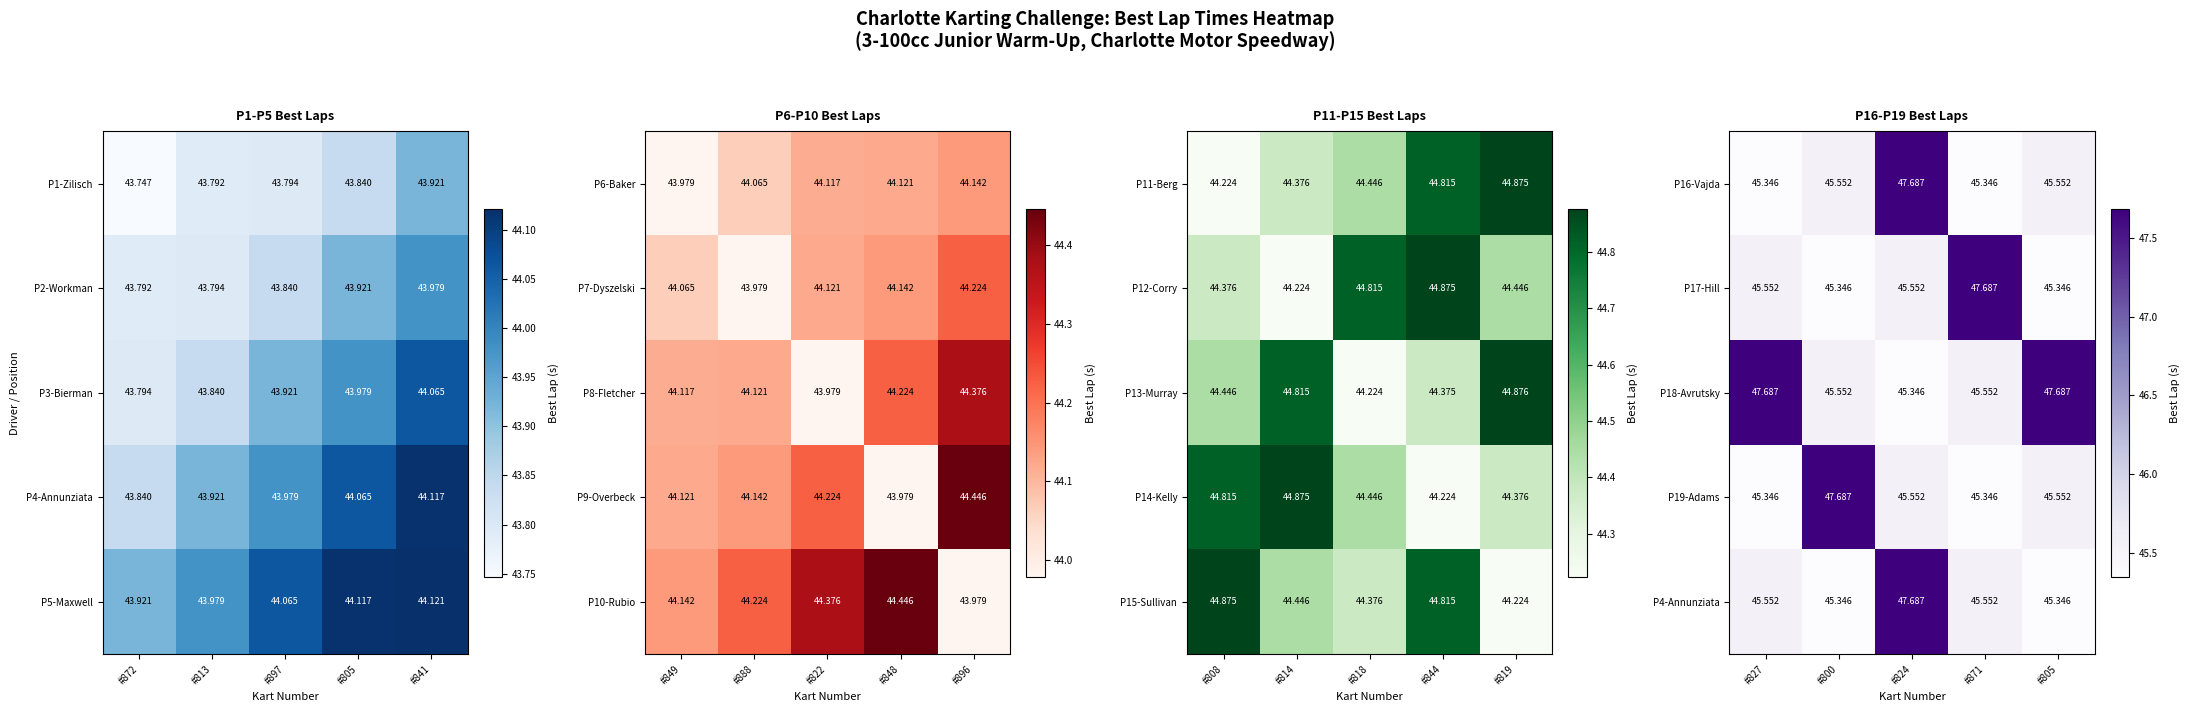

What is the lowest value of the P18-Avrutsky series?

45.3